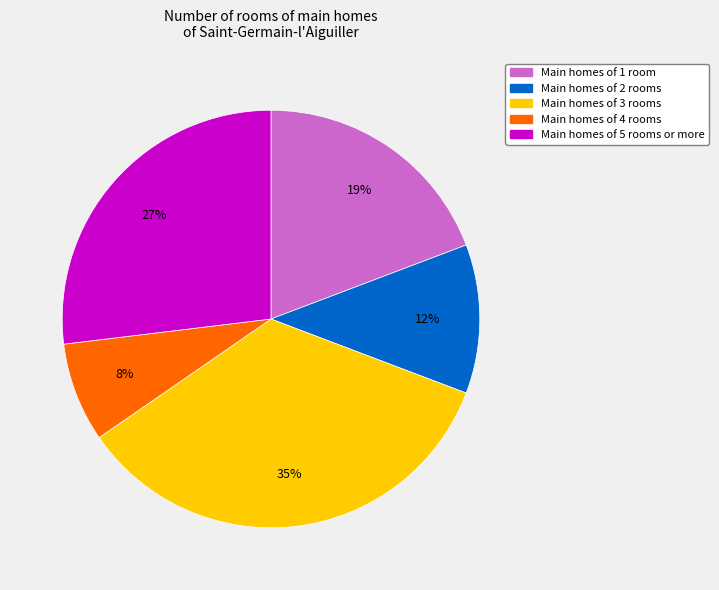

To the nearest percent, what is the average slice percentage?

20%